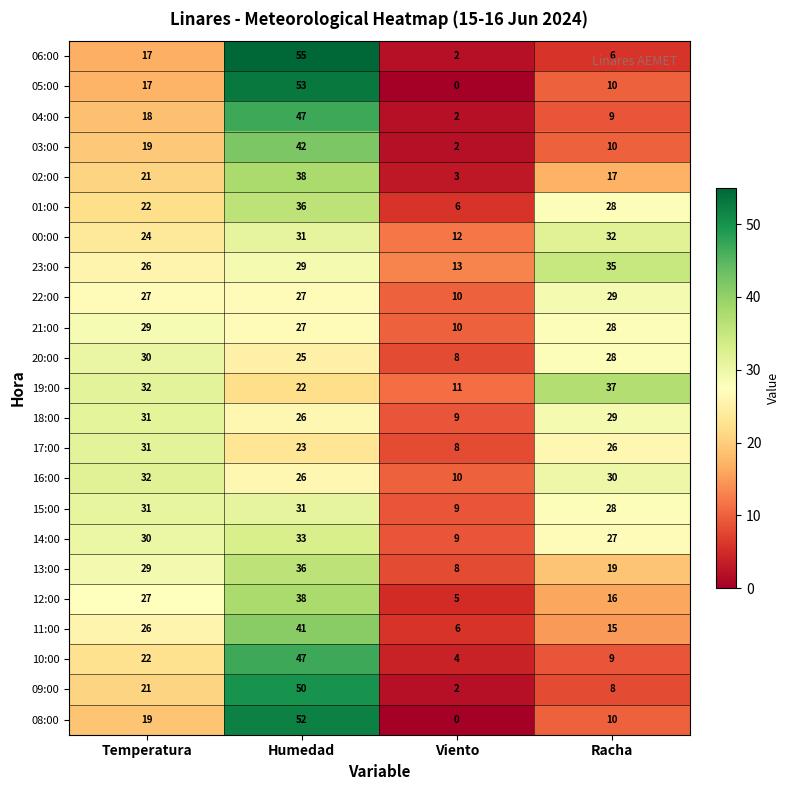

Read the 12:00 value at Humedad.

38